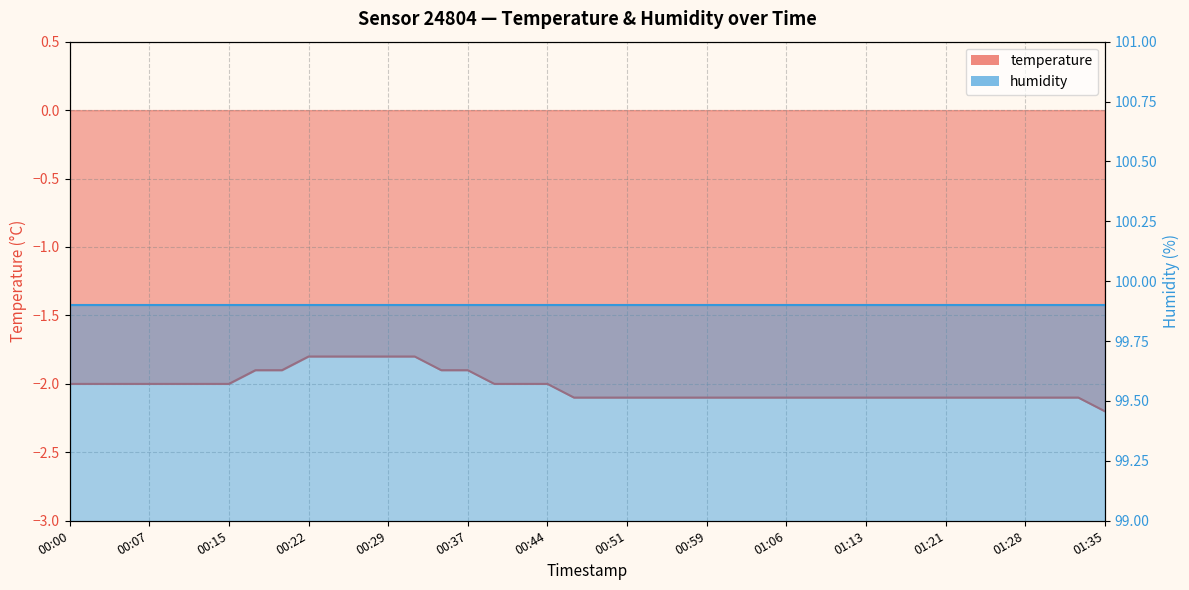

What is the label of the 13th point from the left?

00:29